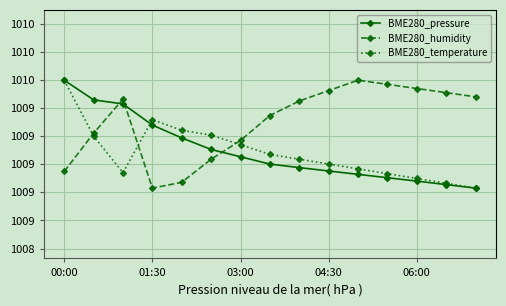

Which series has the largest total across all categories?

BME280_humidity